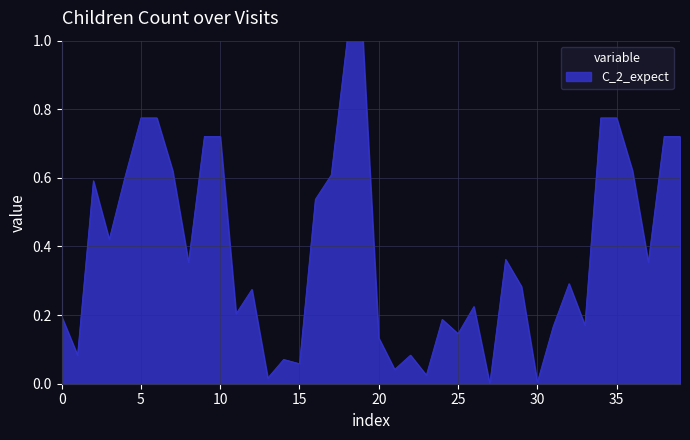

How many values are above zero?

39